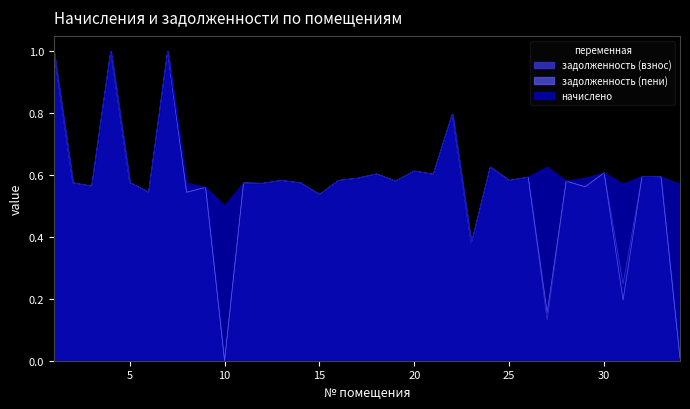

The value of задолженность (пени) at 6 is 0.5. True or false?

True